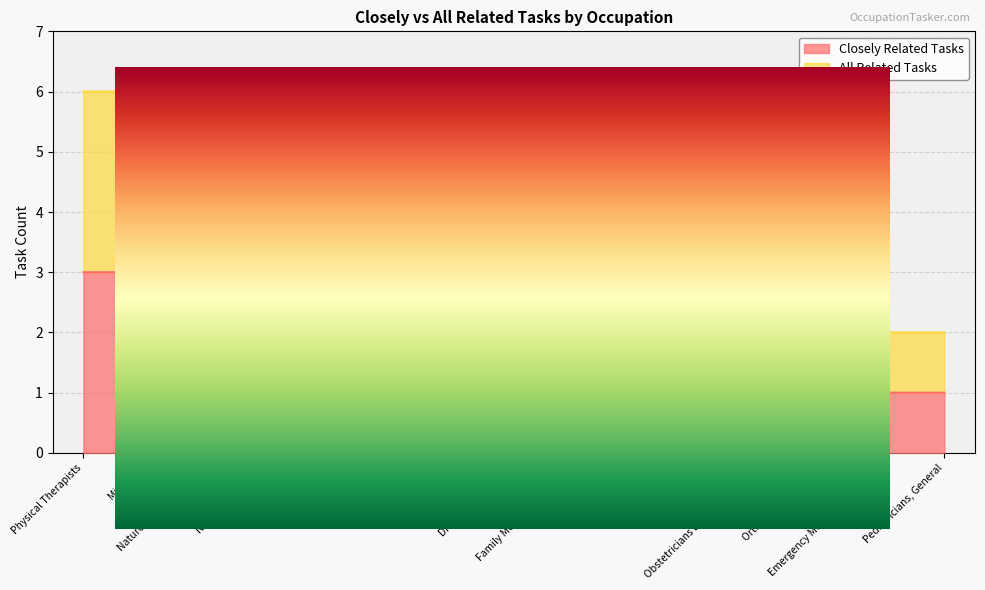

Count the All Related Tasks values in the range 2 to 4.

13